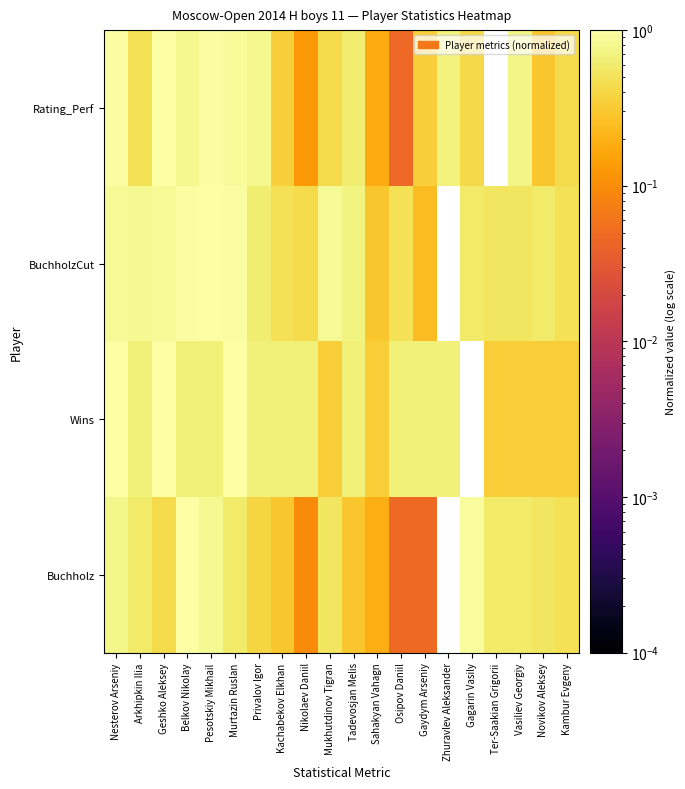

Rank the series at Nikolaev Daniil from highest to lowest value.

Wins, BuchholzCut, Rating_Perf, Buchholz